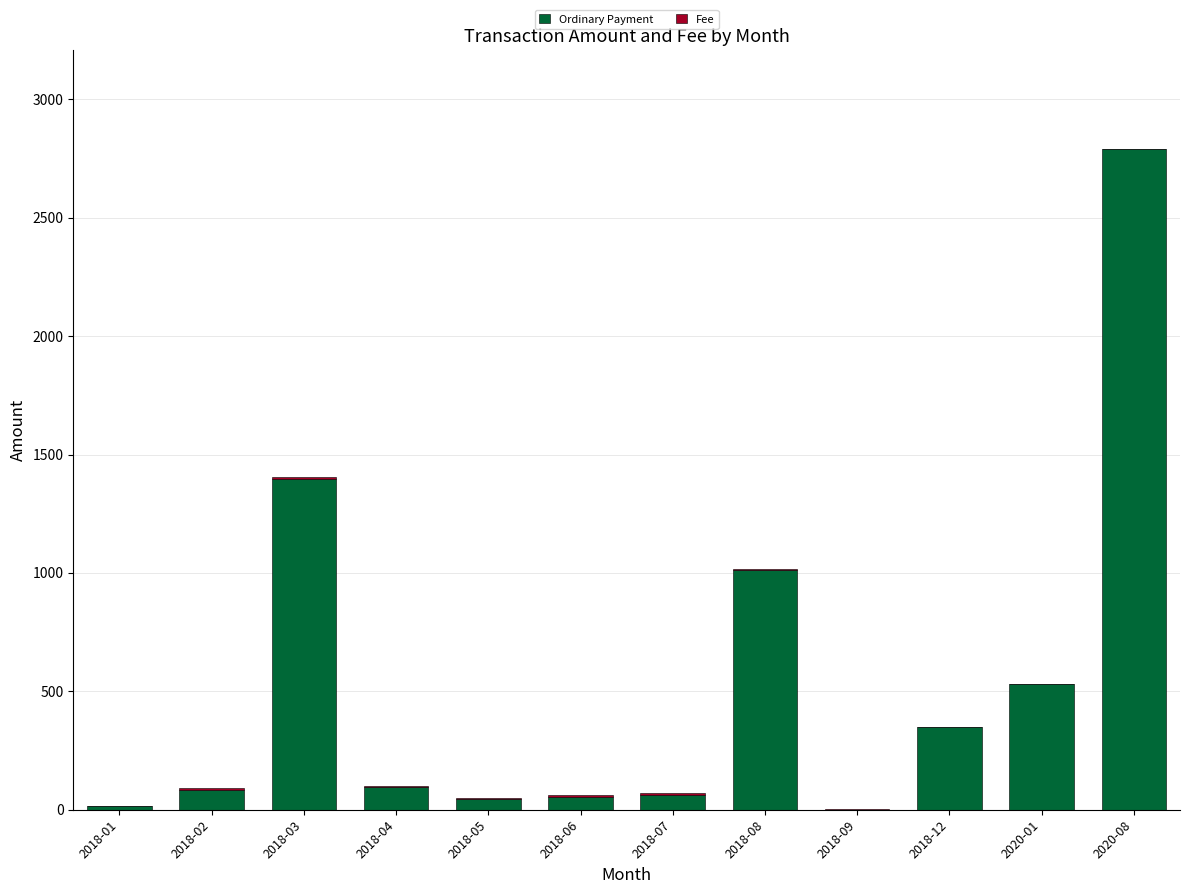

At which label does Ordinary Payment reach its peak?

2020-08